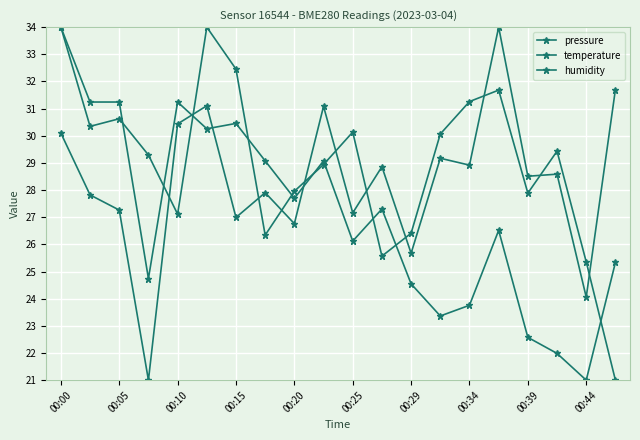

Where is the first local minimum for temperature?

00:15